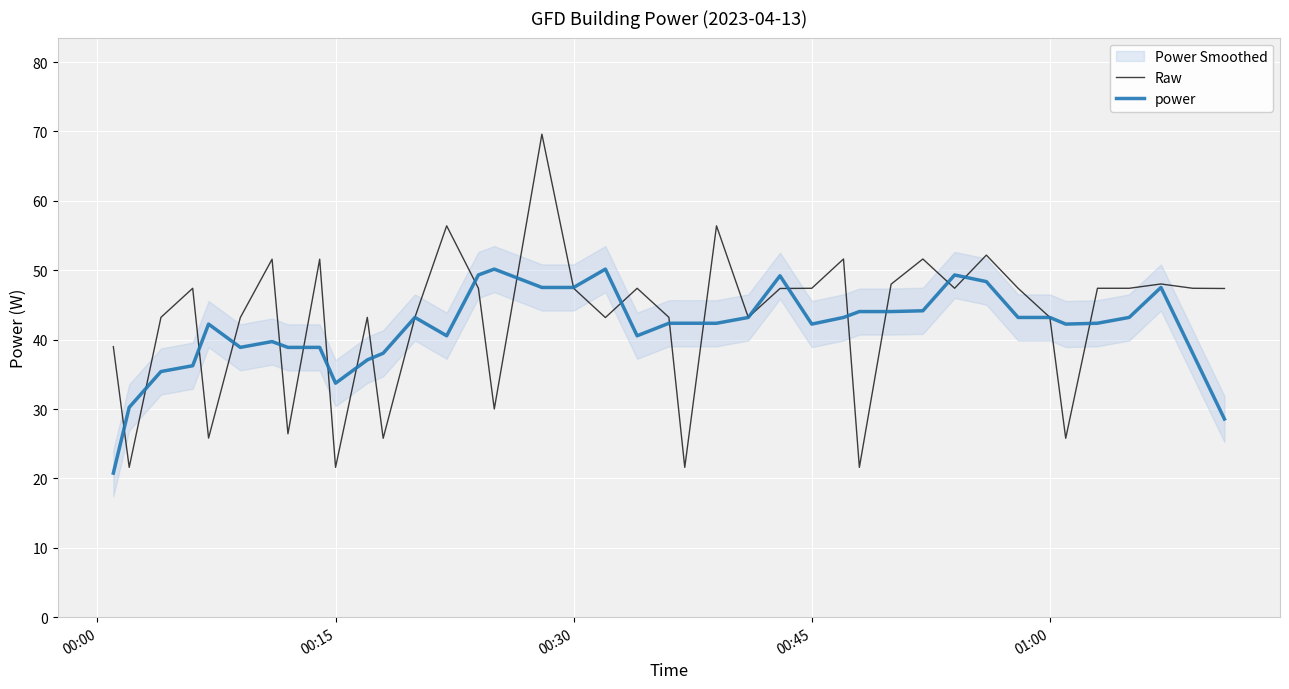

What is the difference between the second highest and second lowest values in the power series?

21.6